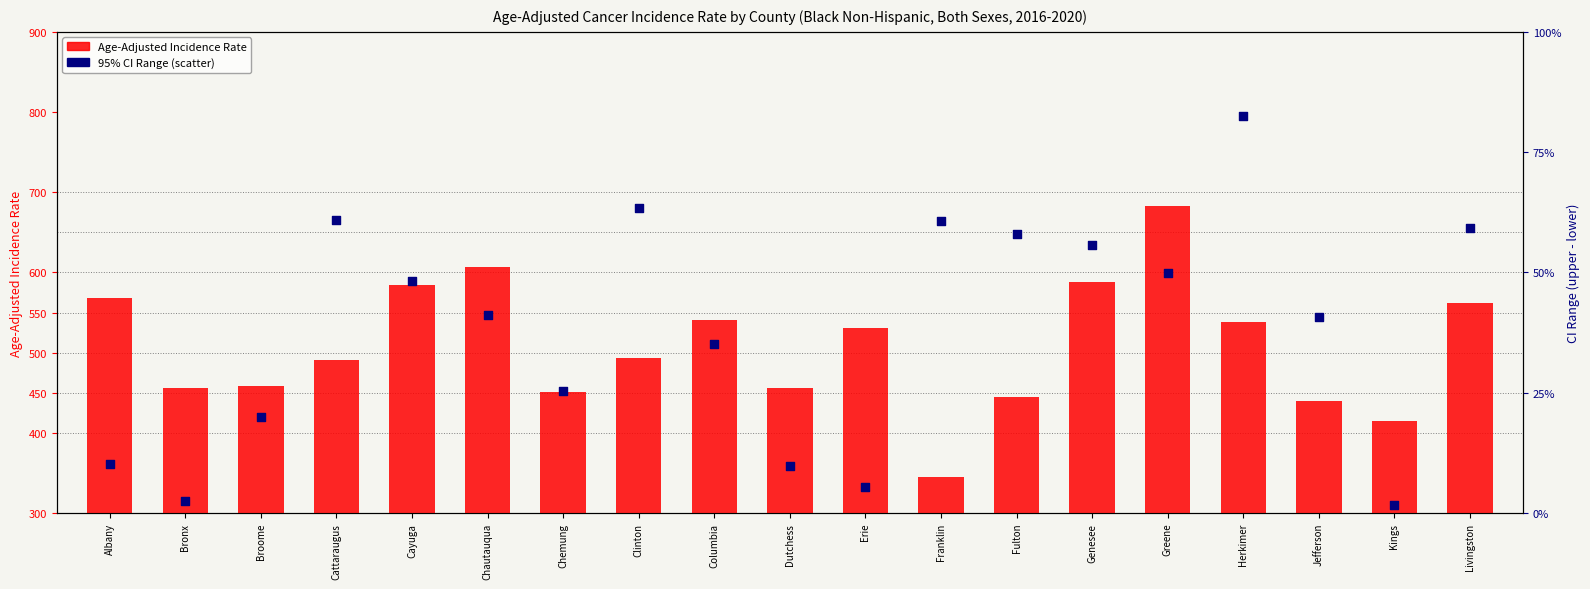

Which series contains the highest Y value?

95% CI Range